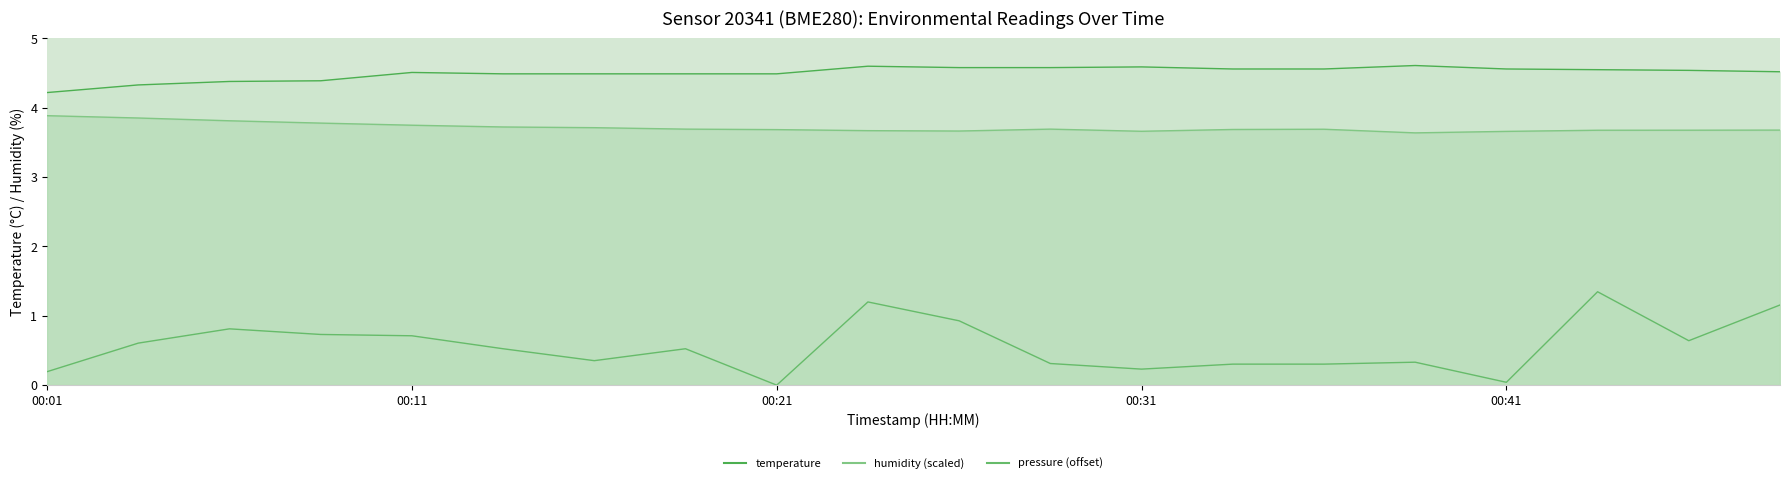

Is the value of temperature at 00:06 greater than the value of humidity at 00:09?

Yes